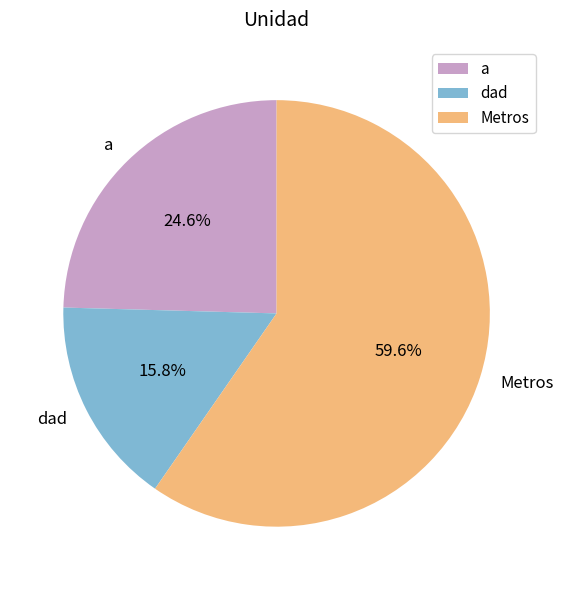

How many slices are in this pie chart?

3